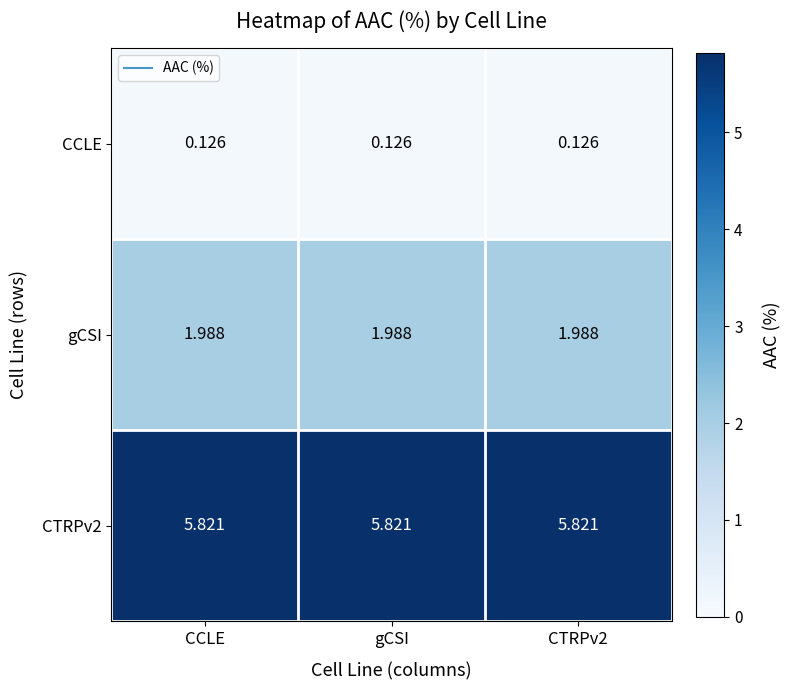

How many data points does each series have?

3